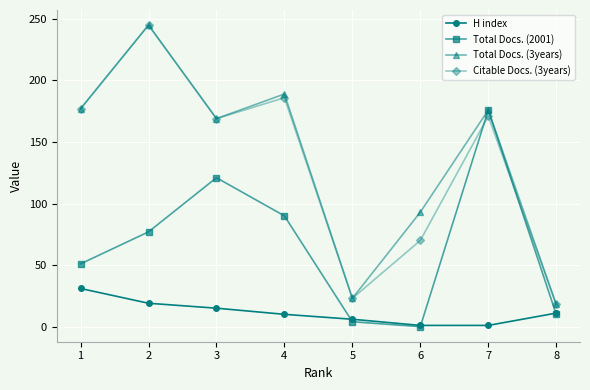

True or false: H index and Citable Docs. (3years) cross at least once.

False